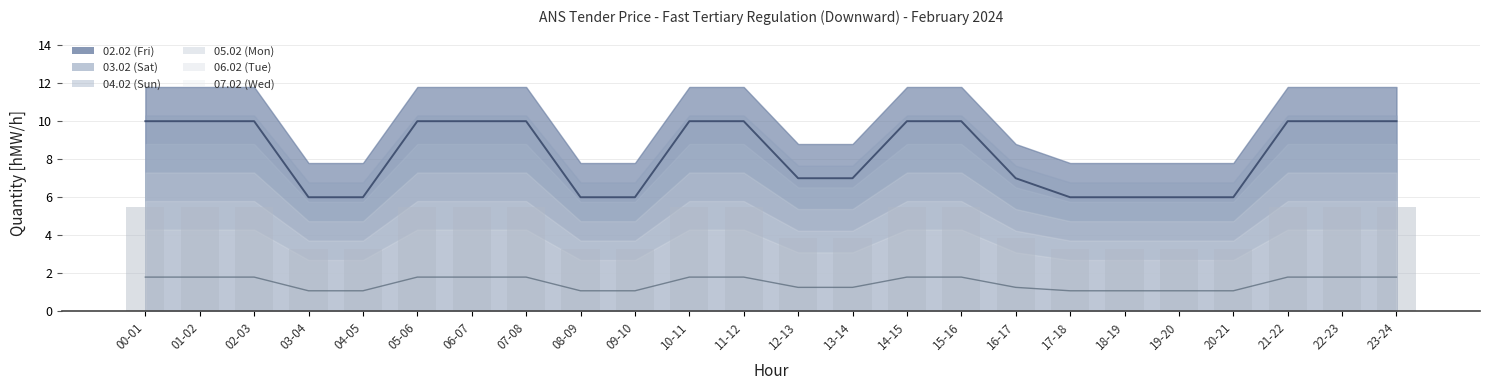

At which category does the chart reach its peak across all series?

00-01